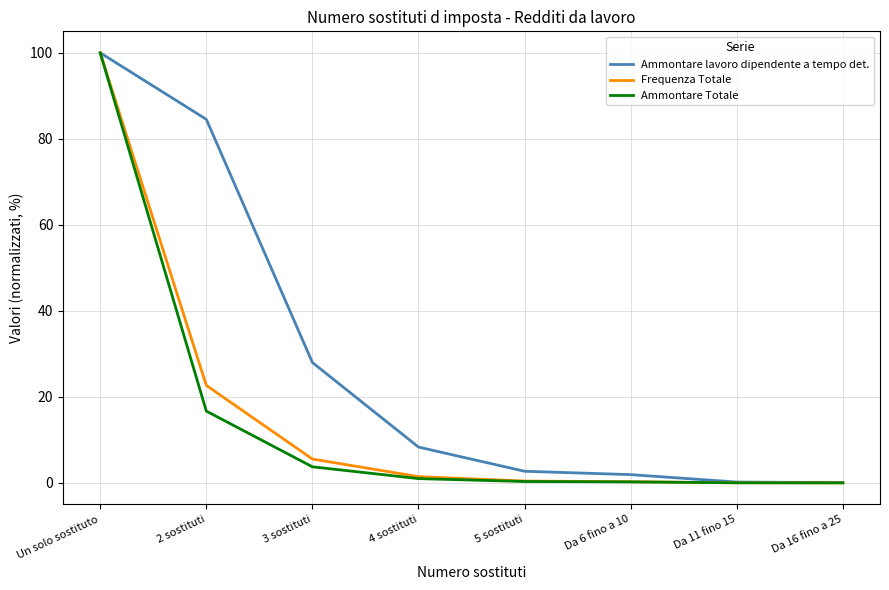

What is the total value across all series at 3 sostituti?

37.3